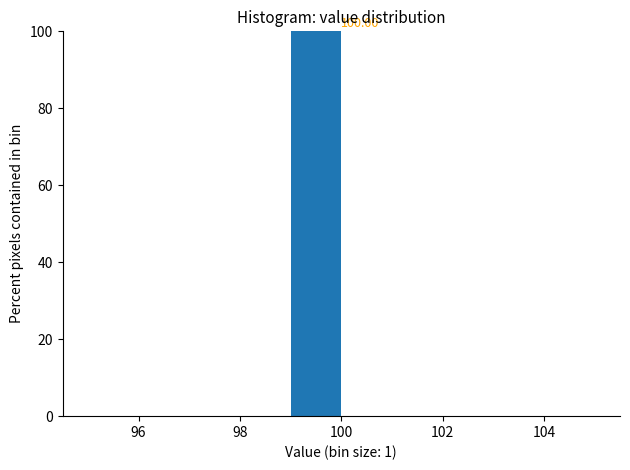

Which range on the x-axis has the tallest bar?

99 to 100